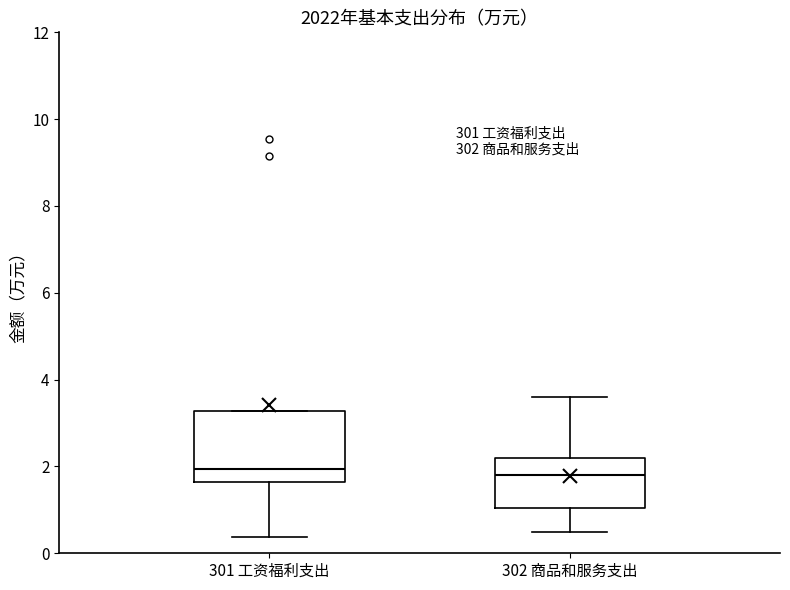

Reading left to right, transcribe this box plot: for each box, give where its median line is, the range the box spans, and where its two whiskers end, as read against the y-axis. The values are not printed on the chart, so give them approximately, as read against the axis.

301 工资福利支出: median 2.0, box 1.6 to 3.2, whiskers 0.4 to 3.2
302 商品和服务支出: median 1.8, box 1.0 to 2.2, whiskers 0.6 to 3.6